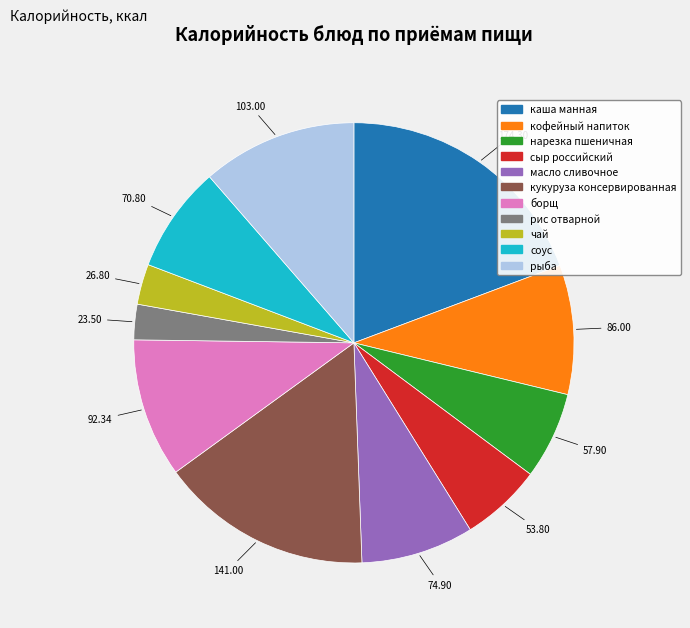

How many slices are in this pie chart?

11